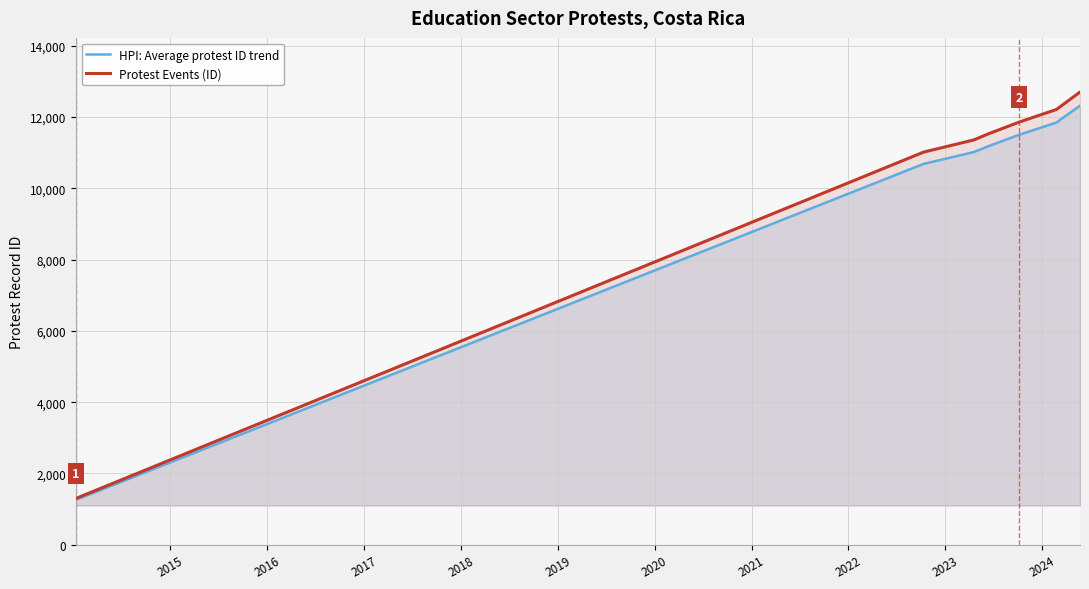

What is the average value of the Protest Events (ID) series?

10581.6